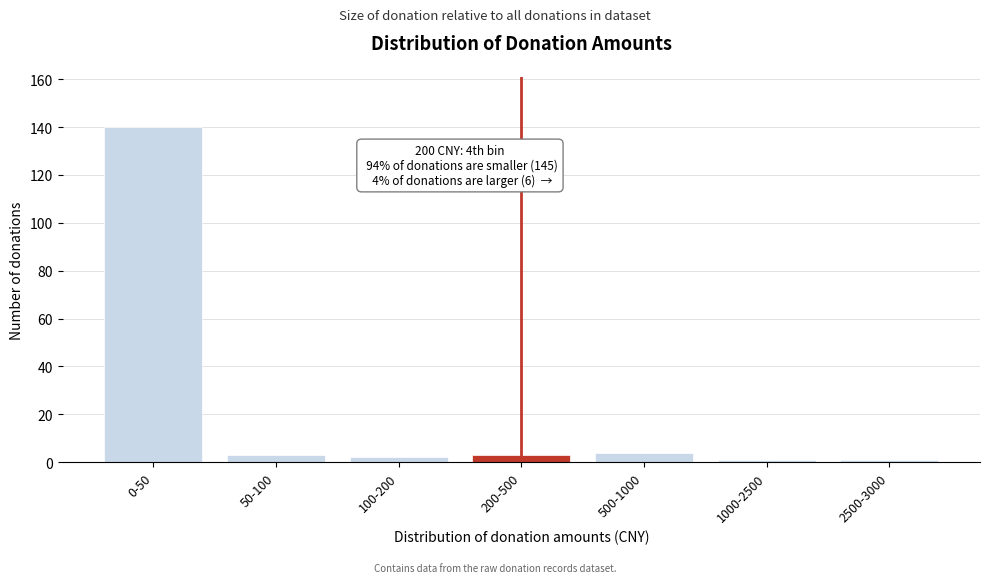

Reading right to left, list all the values displayed in this chart.

1	1	4	3	2	3	140